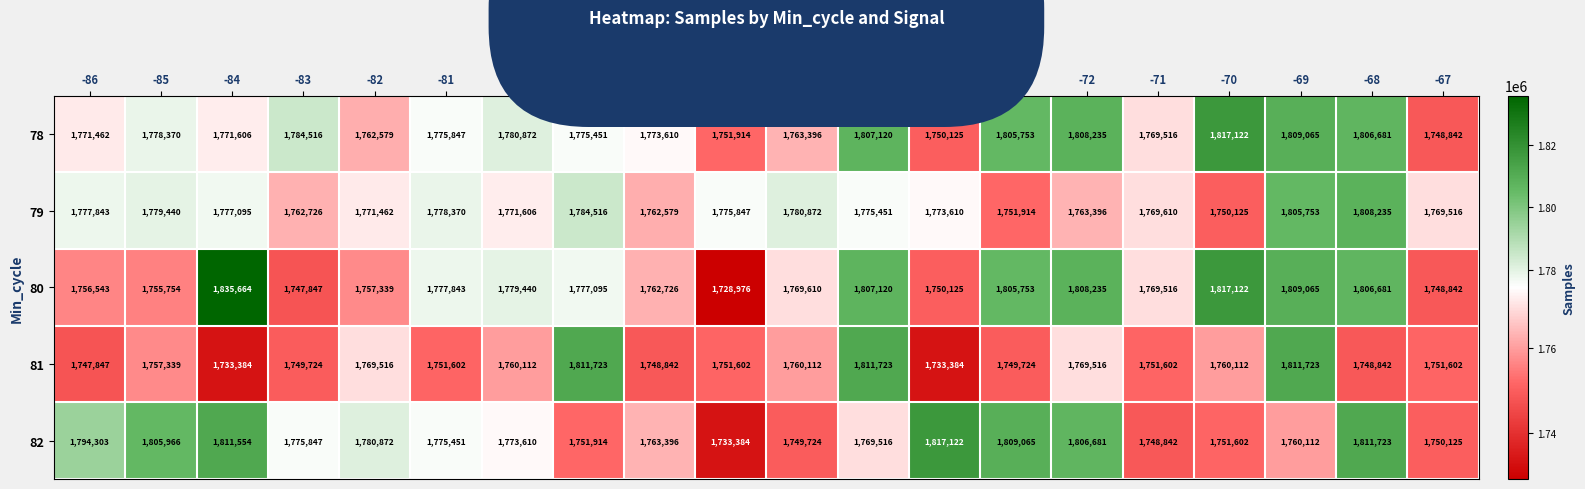

What is the total value across all series at -69?

8995718